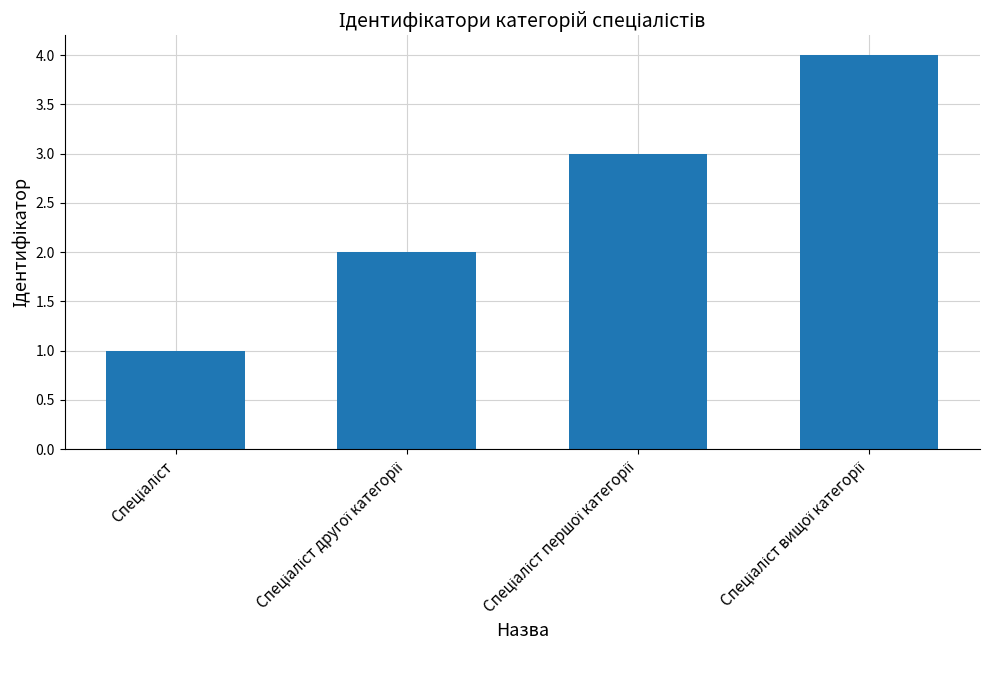

How many categories are shown in the chart?

4